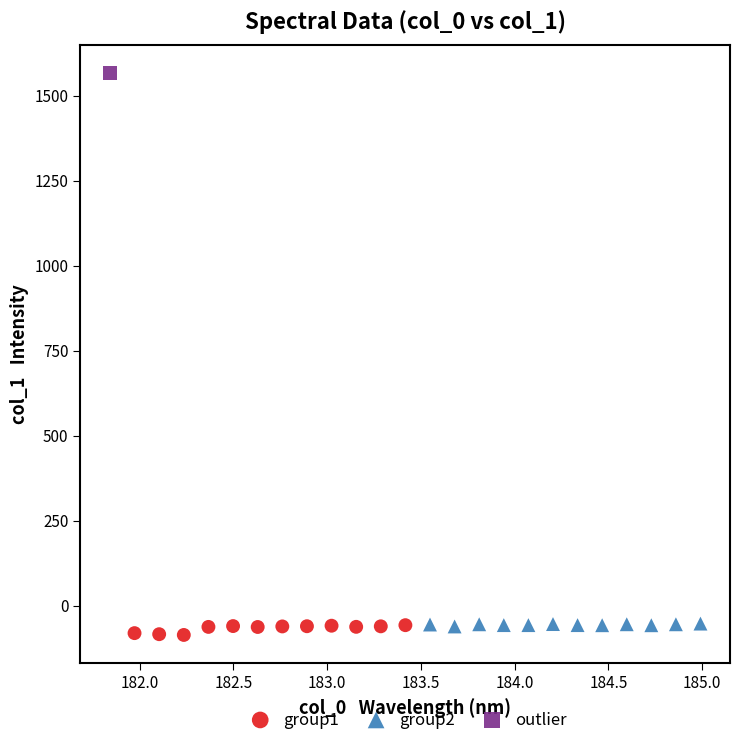

Which series contains the lowest Y value?

group1